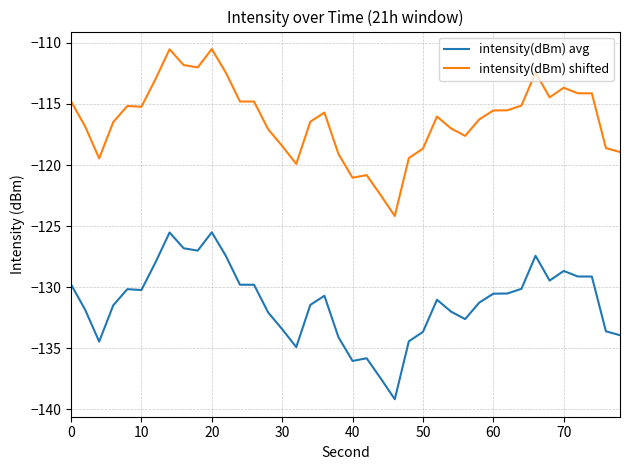

List the series in order of their overall mean, lowest first.

intensity(dBm) avg, intensity(dBm) shifted